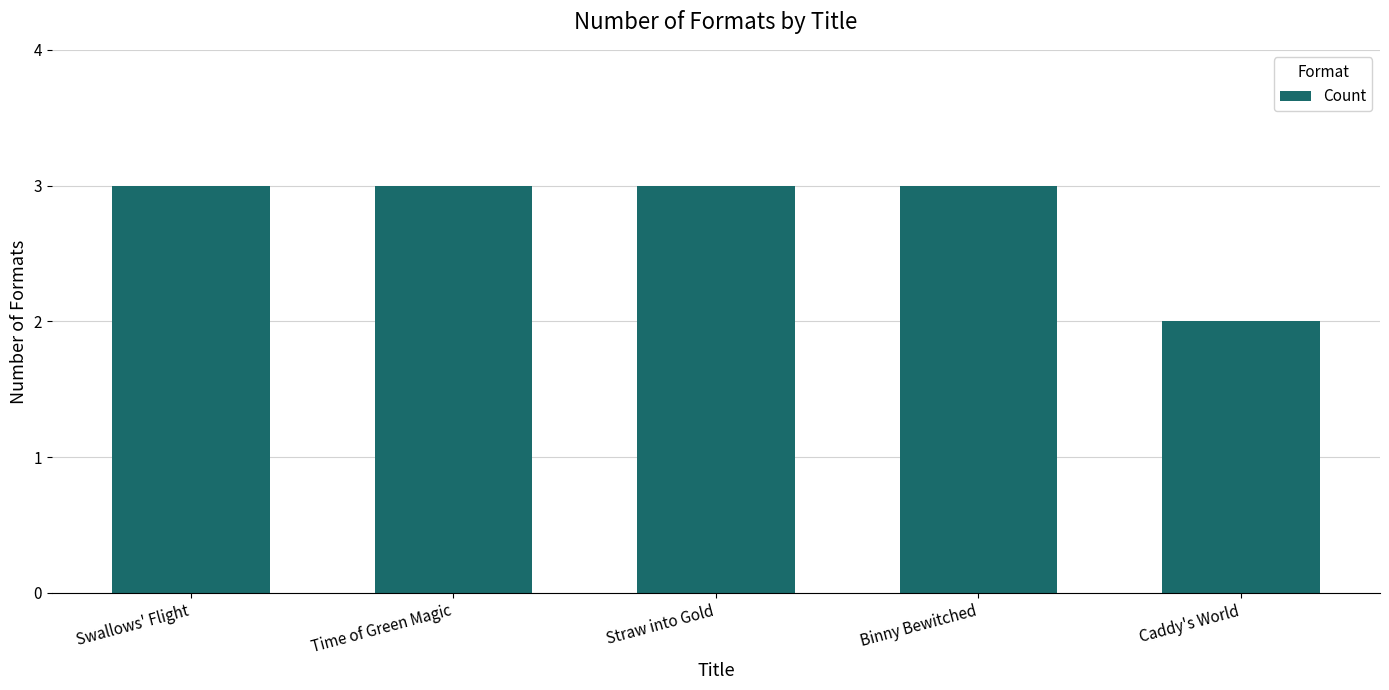

What is the label of the 5th bar from the left?

Caddy's World